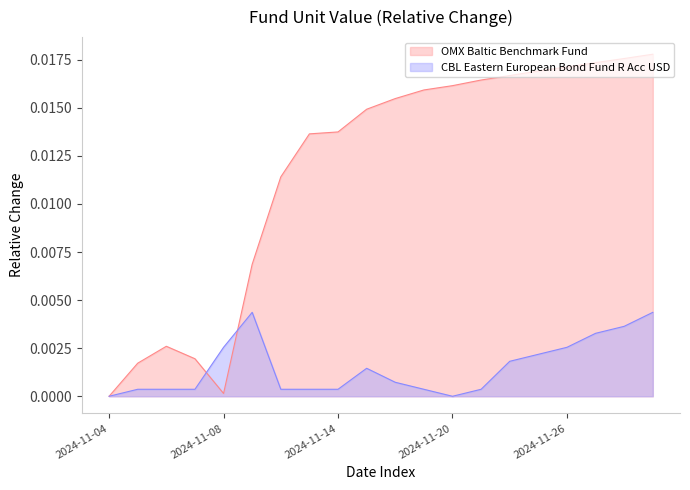

How many values in OMX Baltic Benchmark Fund are above zero?

19